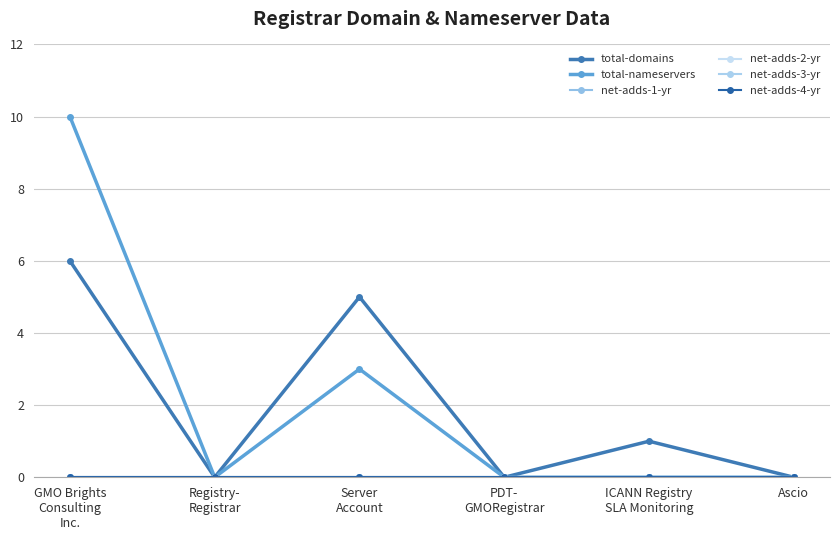

How many lines are shown in the chart?

6